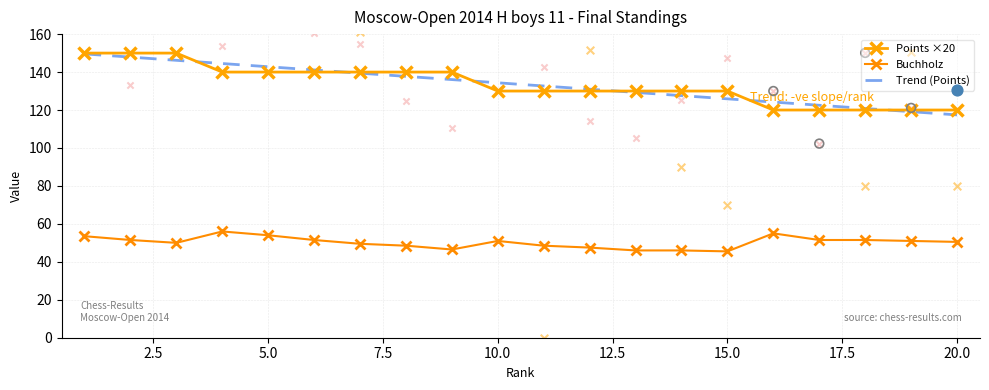

Is the value of Buchholz at 13 greater than the value of Rating at 1?

No